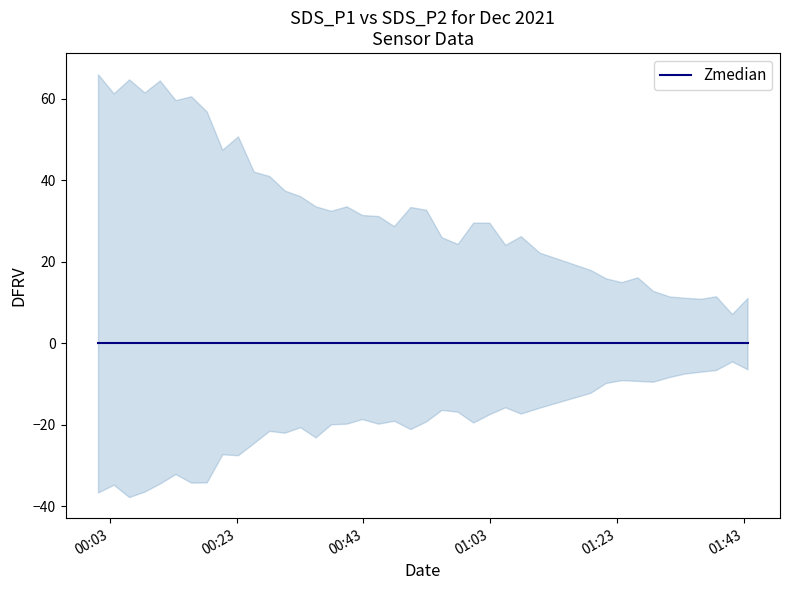

True or false: SDS_P2 and SDS_P1 cross at least once.

False